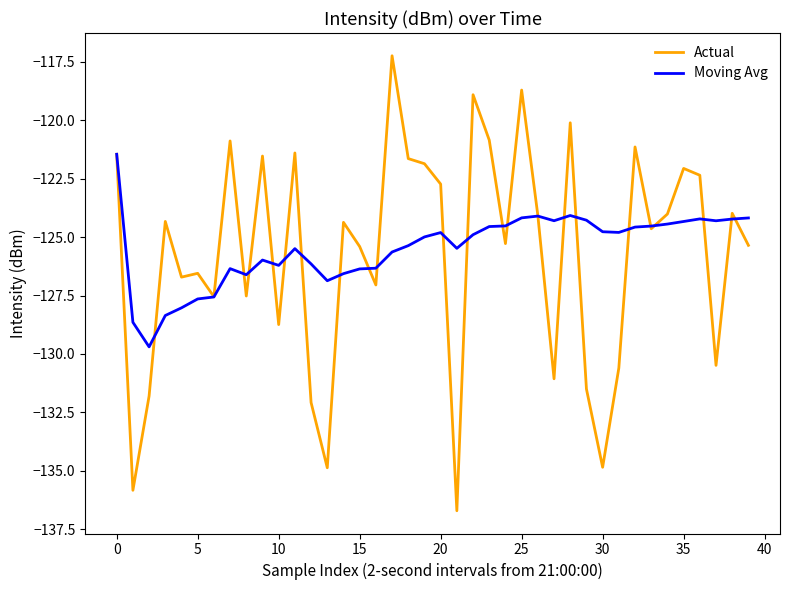

Rank the series by their maximum value, from lowest to highest.

Moving Avg, Actual